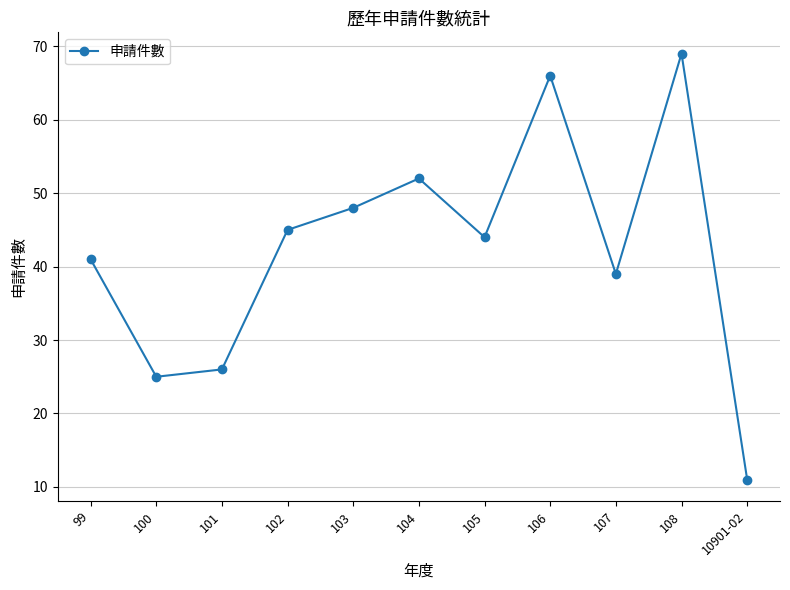

What is the label of the 1st point from the right?

10901-02